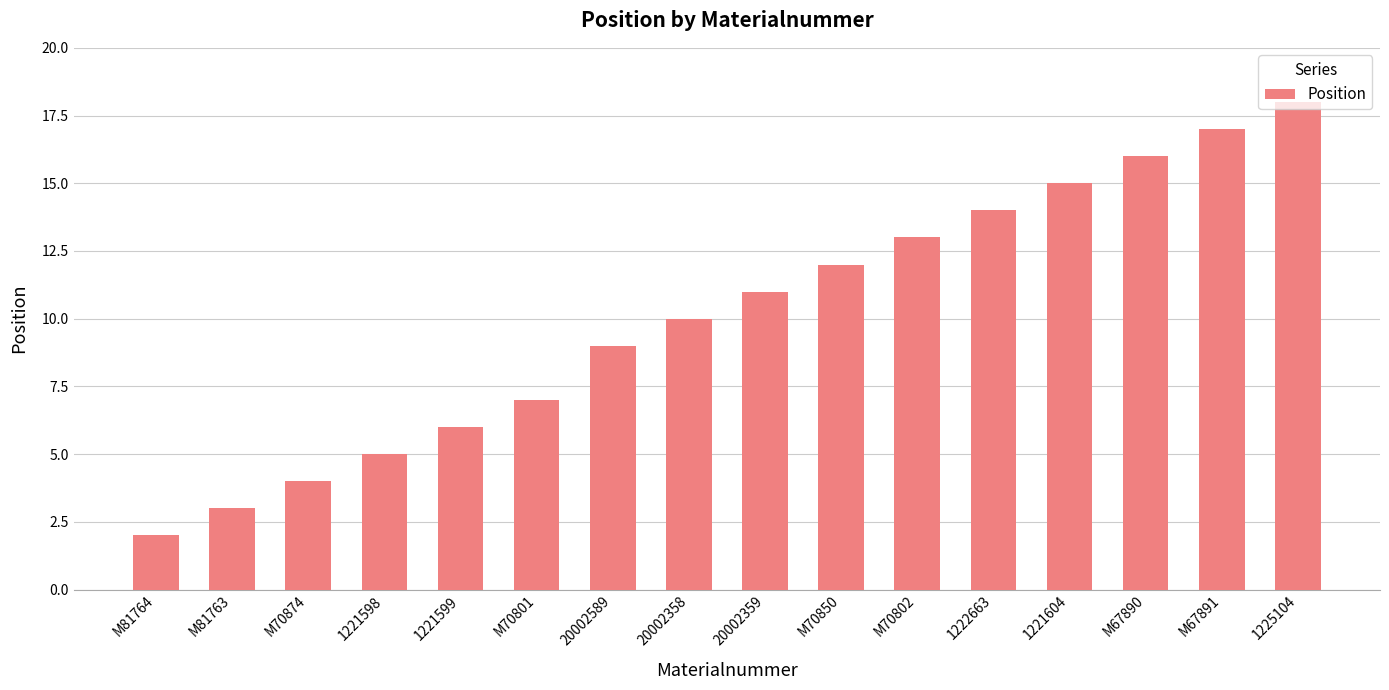

What is the average value?

10